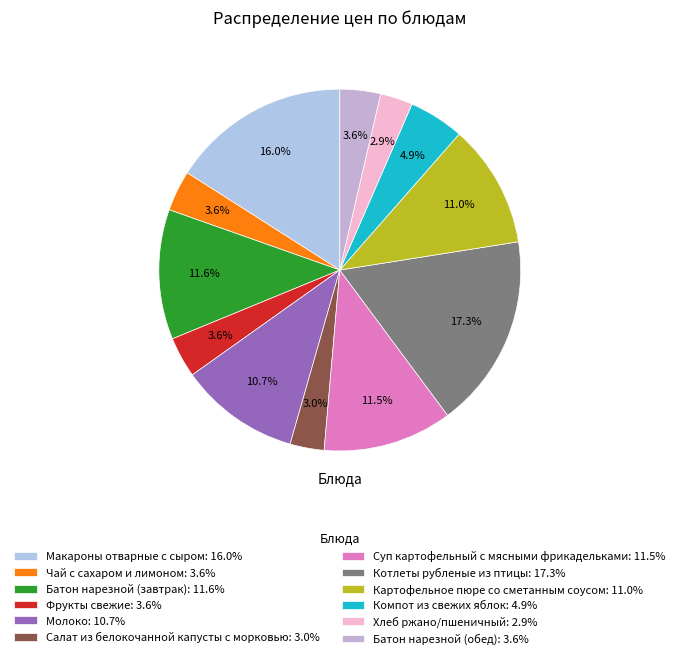

How many slices are in this pie chart?

12